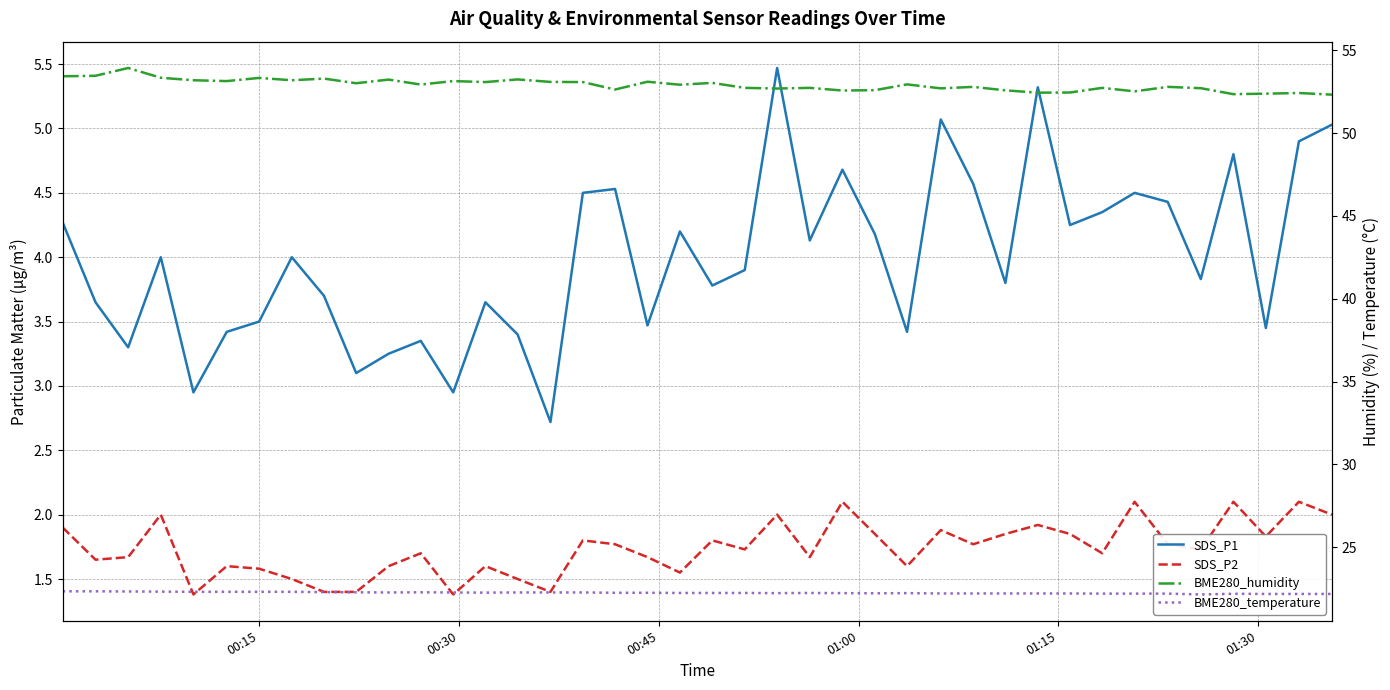

The SDS_P1 series shows 4.8 at 15. True or false?

False